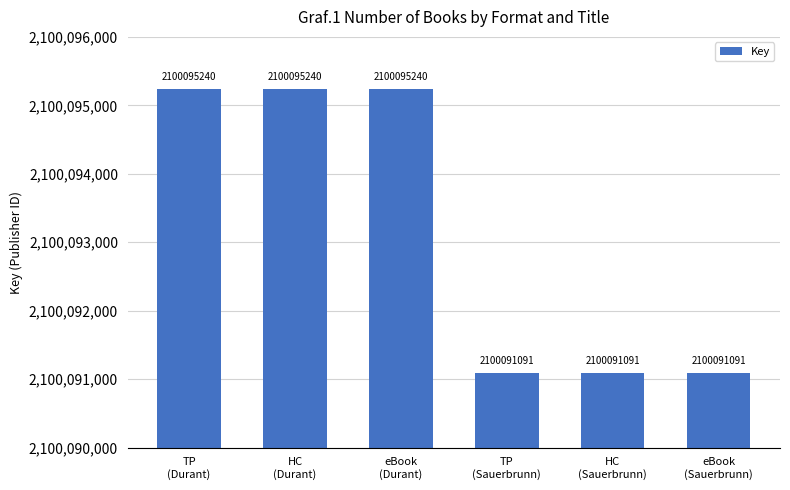

What is the smallest value displayed?

2100091091